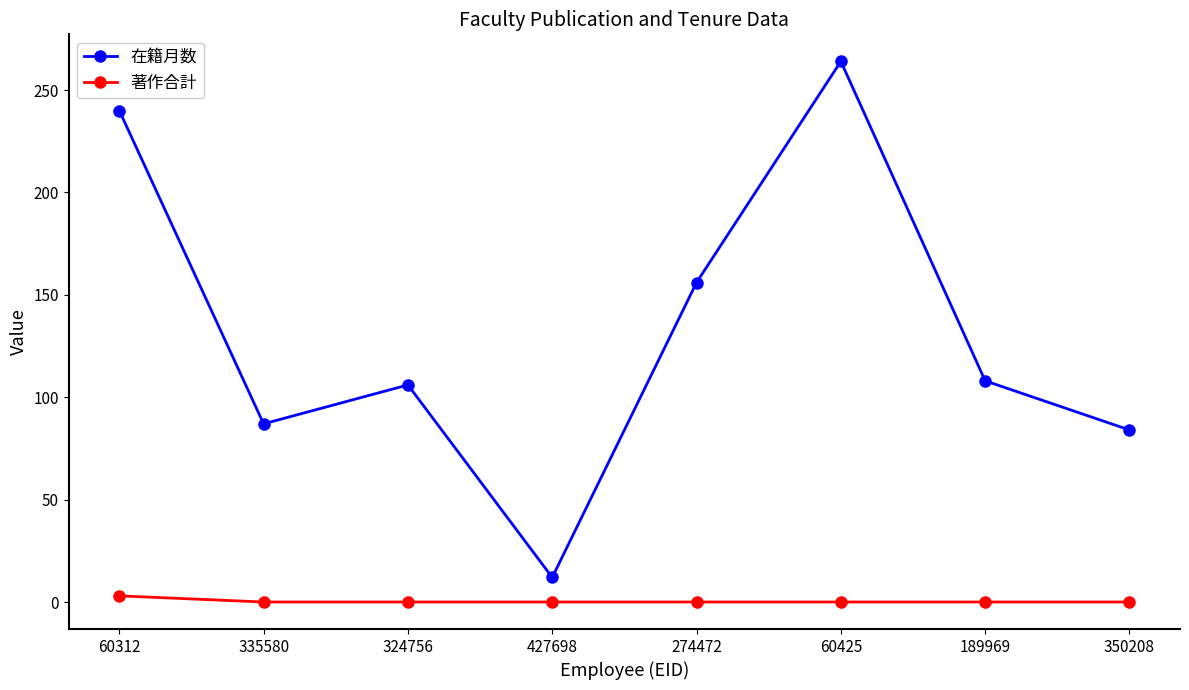

Count the number of data series in this chart.

2